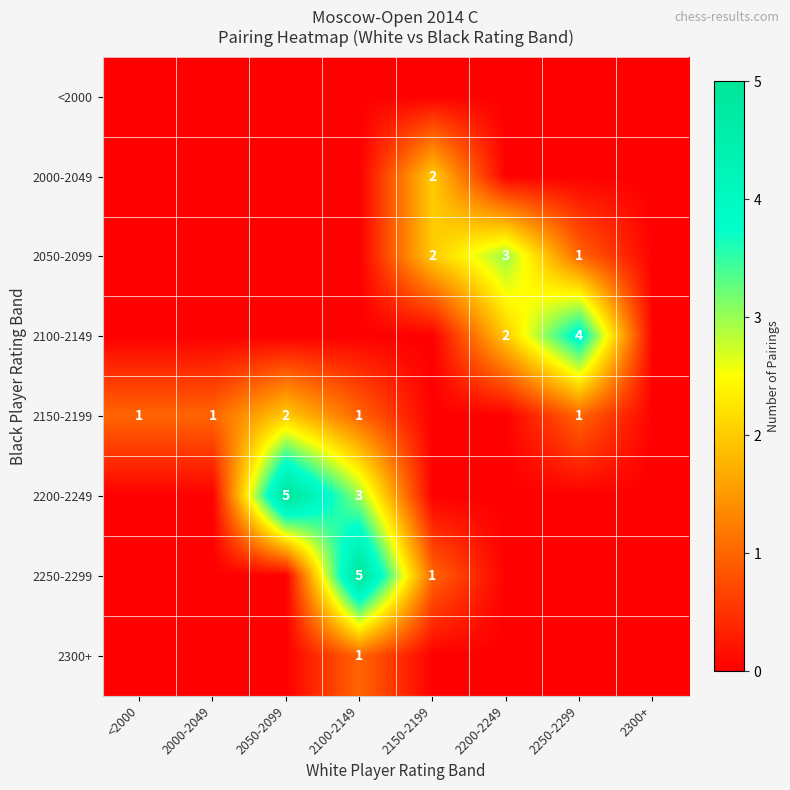

How many distinct data groups are displayed?

8